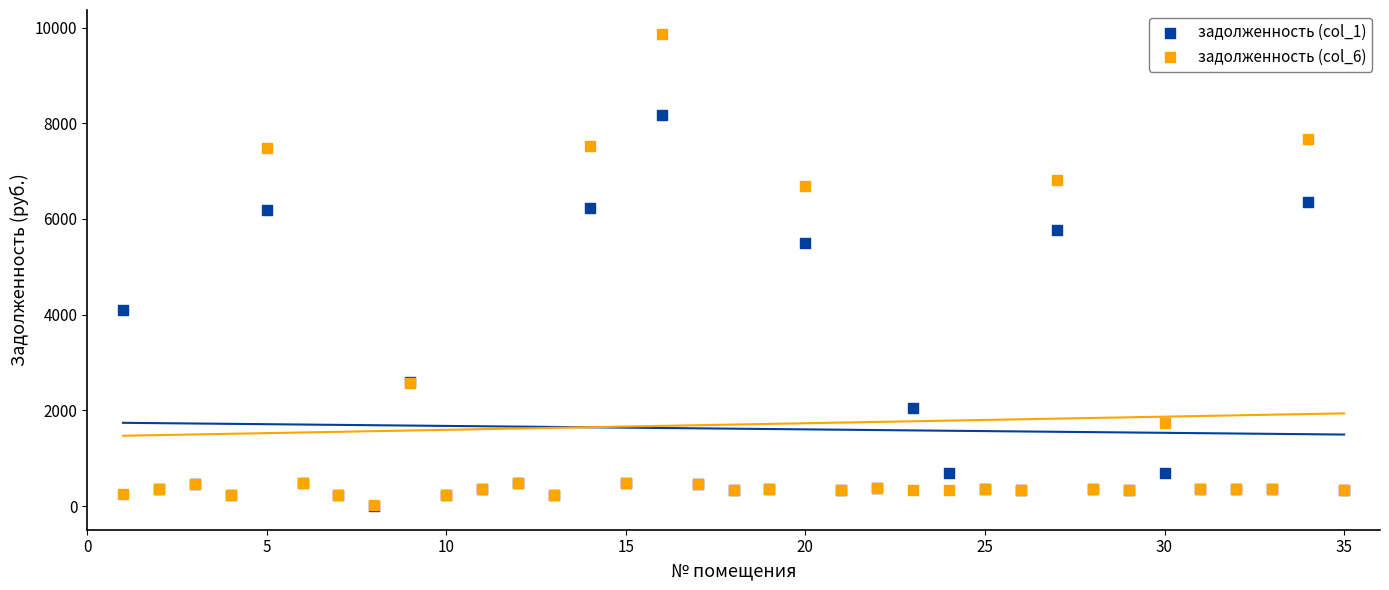

What are all the series names shown in the legend?

задолженность (col_1), задолженность (col_6)